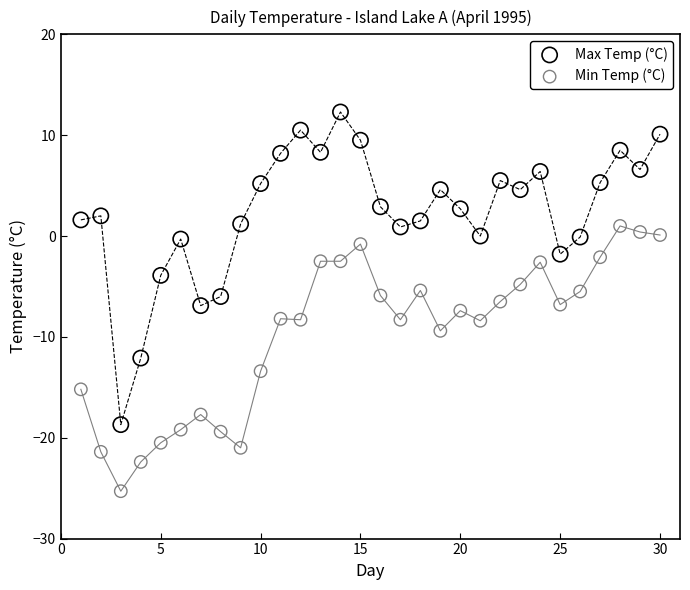

Across all data points, what is the range of Y values (max minus min)?

37.6